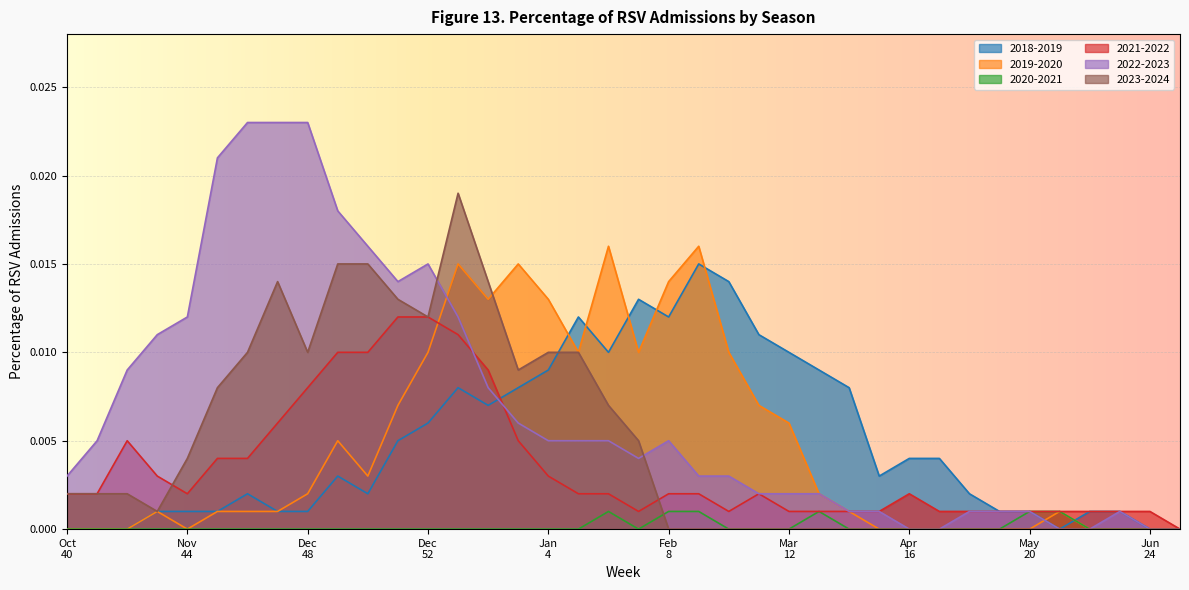

Which series ends up on top after the final intersection of 2023-2024 and 2022-2023?

2022-2023